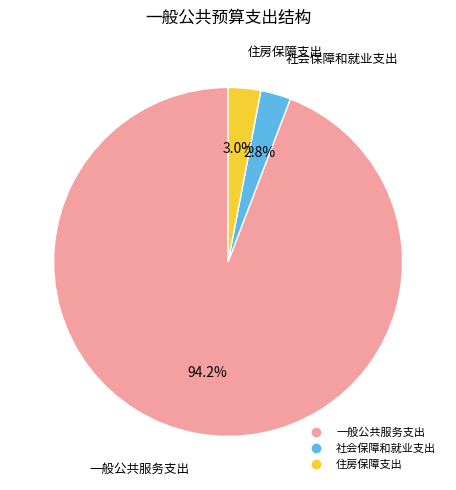

Do 社会保障和就业支出 and 住房保障支出 together represent more than half of the pie?

No